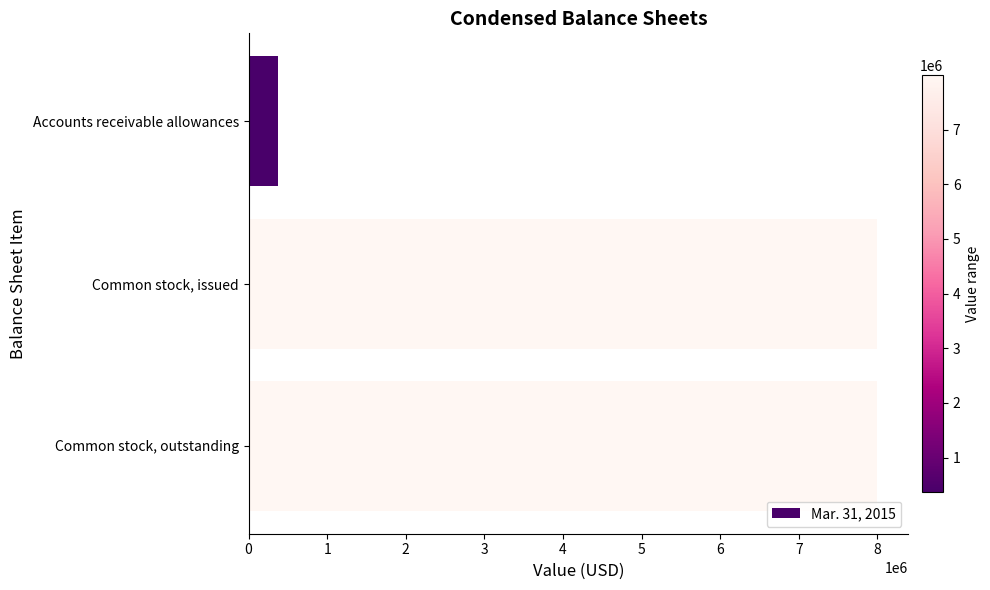

The value at Common stock, issued is 7995204. True or false?

True